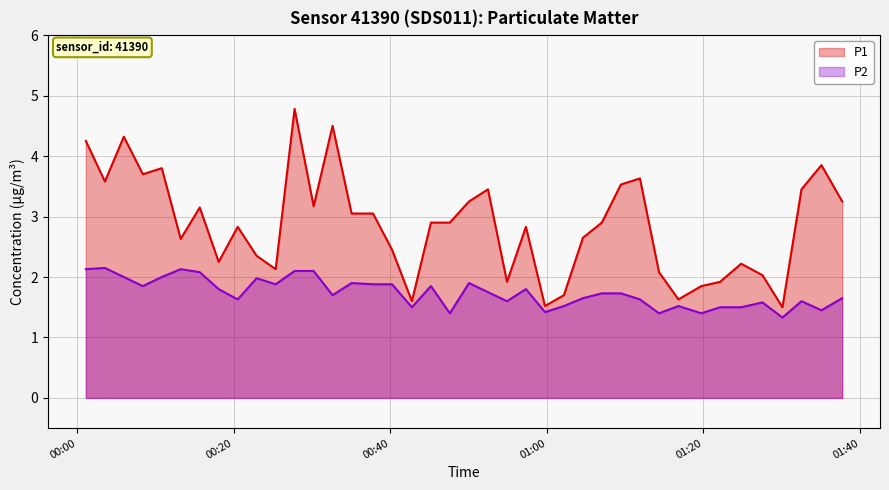

What is the maximum value shown in the chart?

4.8